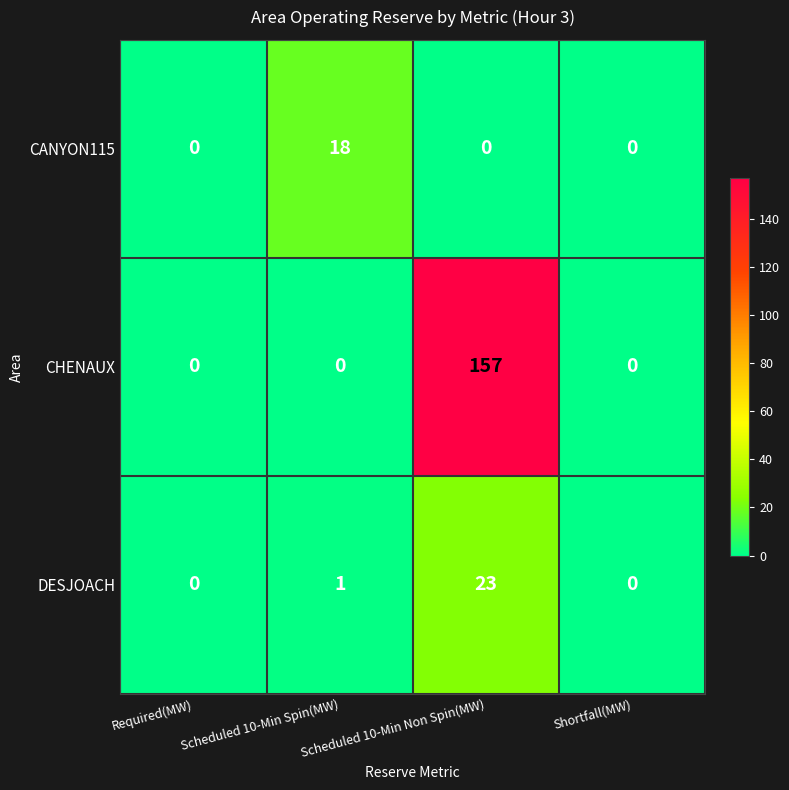

At which label is DESJOACH closest to 11?

Scheduled 10-Min Spin(MW)